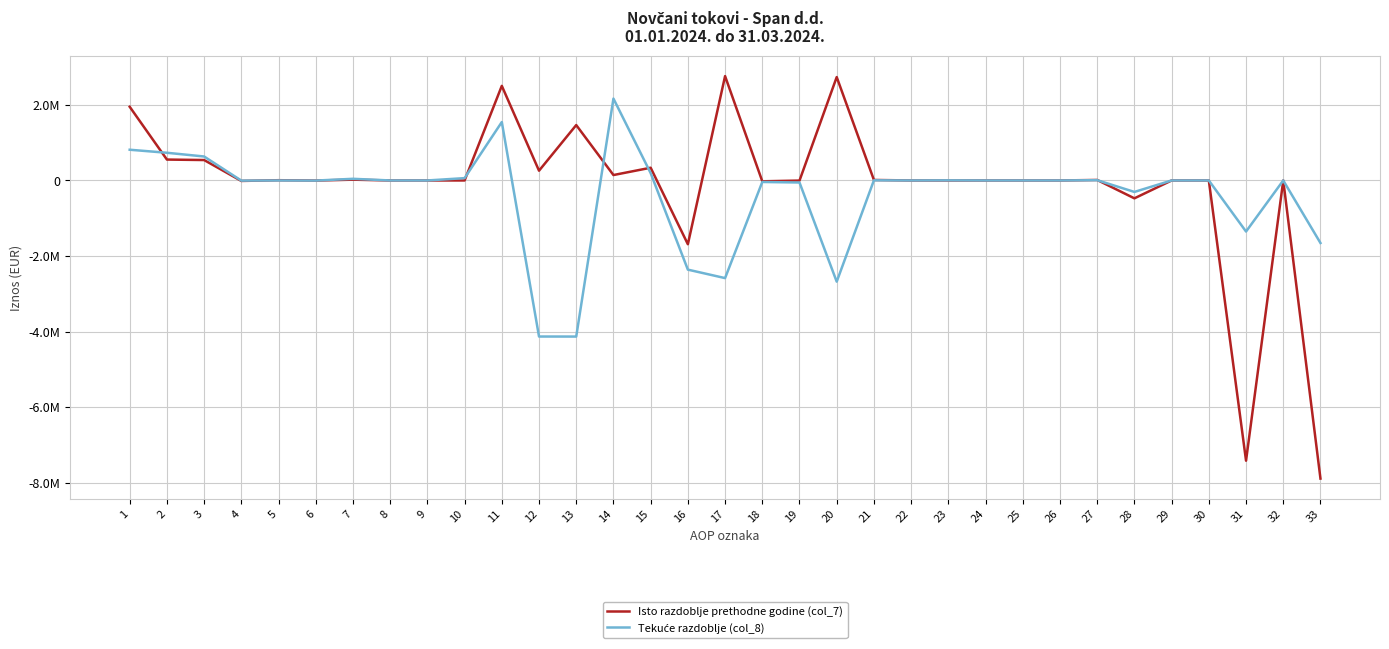

What is the average value of the Tekuće razdoblje (col_8) series?

-396650